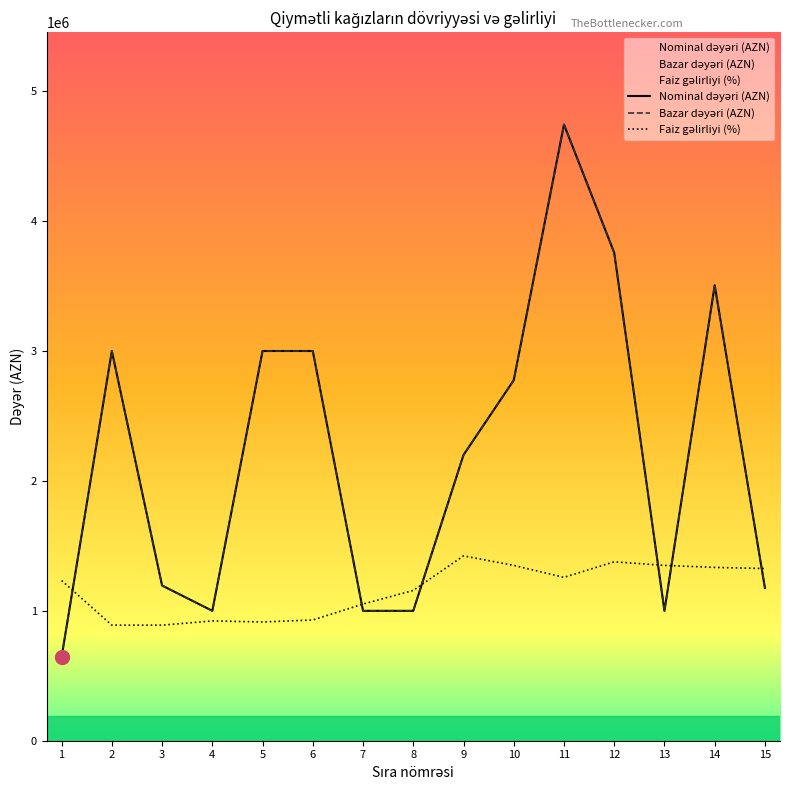

Which series has the largest total across all categories?

Nominal dəyəri (AZN)